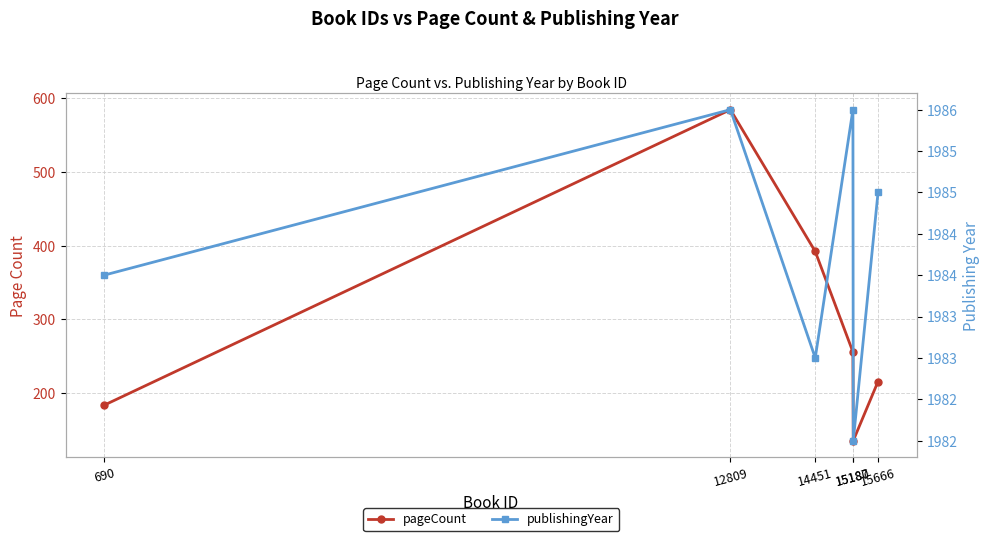

Where is publishingYear nearest to the value 1984?

690